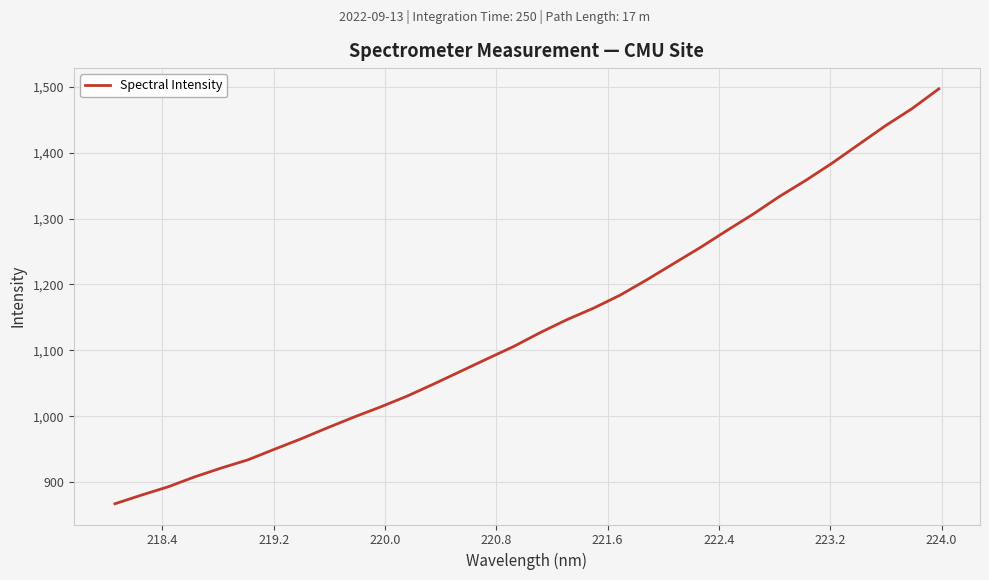

What is the greatest value displayed?

1496.6